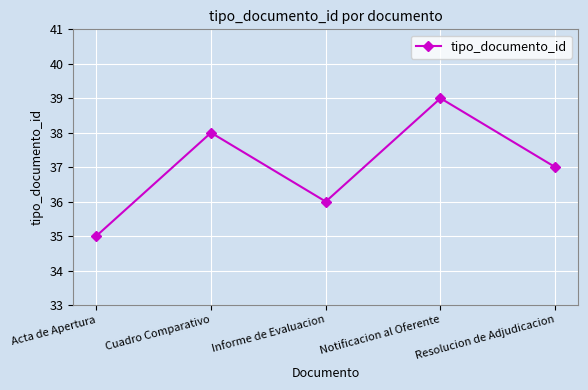

What is the label of the 5th point from the left?

Resolucion de Adjudicacion